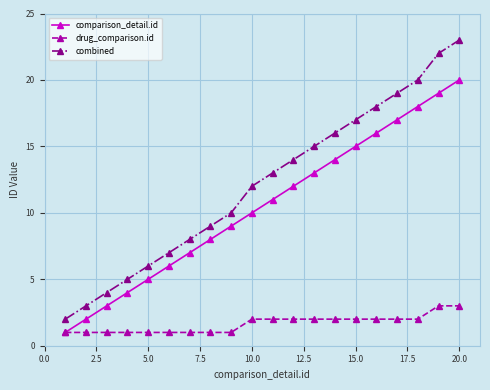

How many values in the drug_comparison.id series are below 2?

9